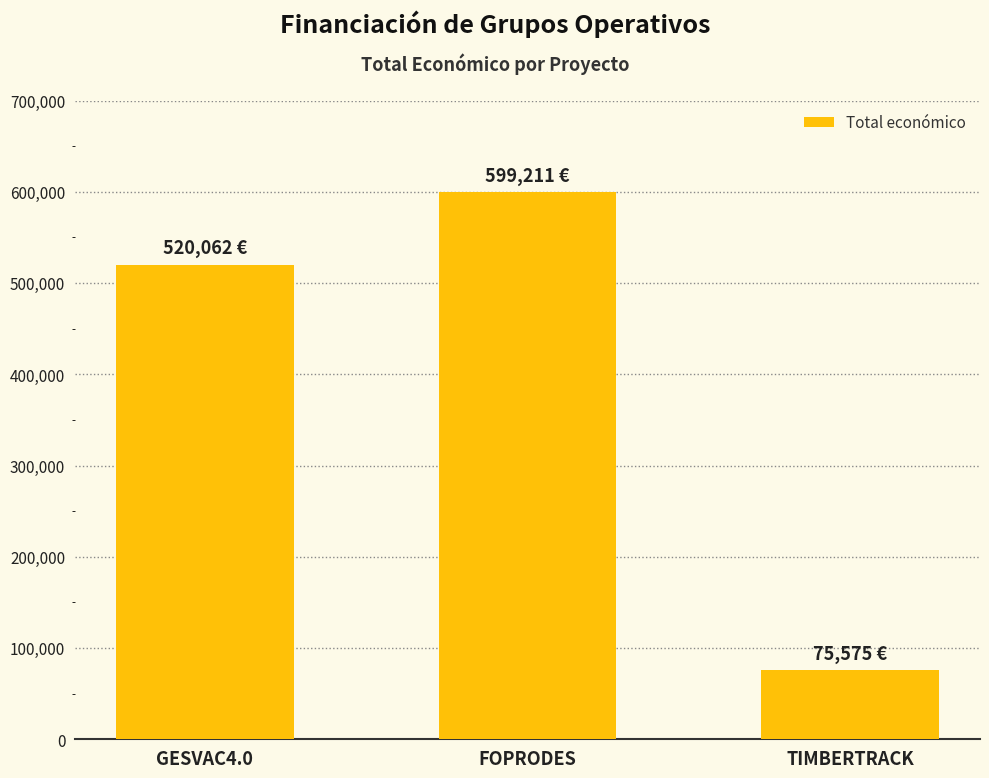

What position from the left is TIMBERTRACK?

3